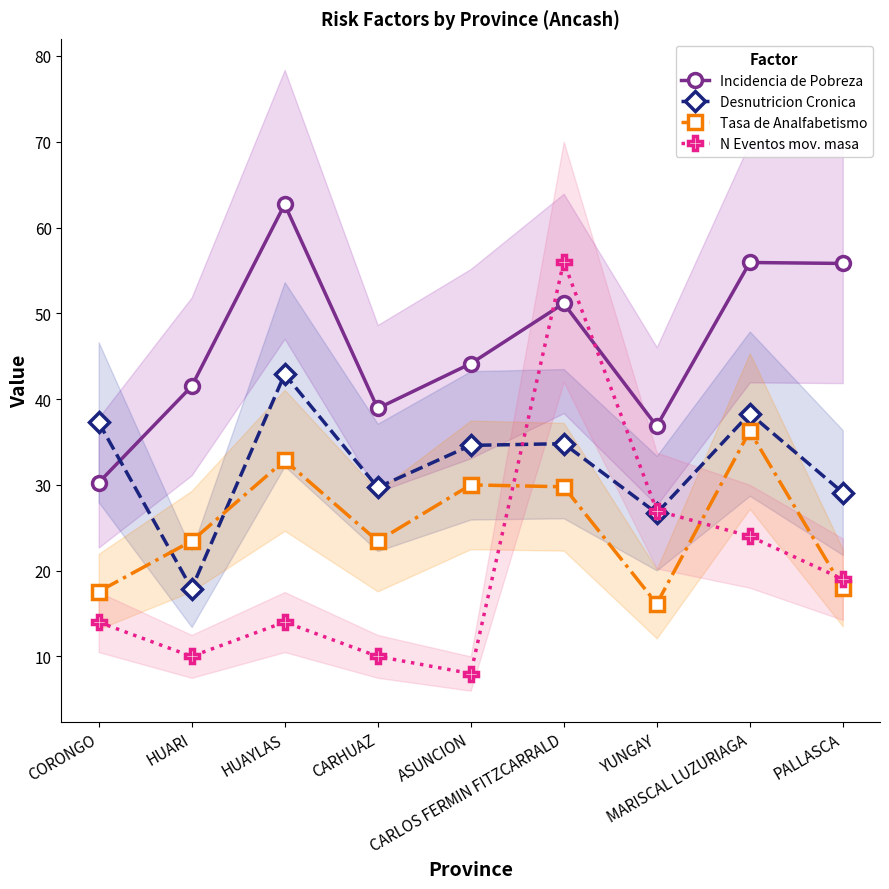

After their last crossing, which series has the higher values: N Eventos mov. masa or Desnutricion Cronica?

Desnutricion Cronica